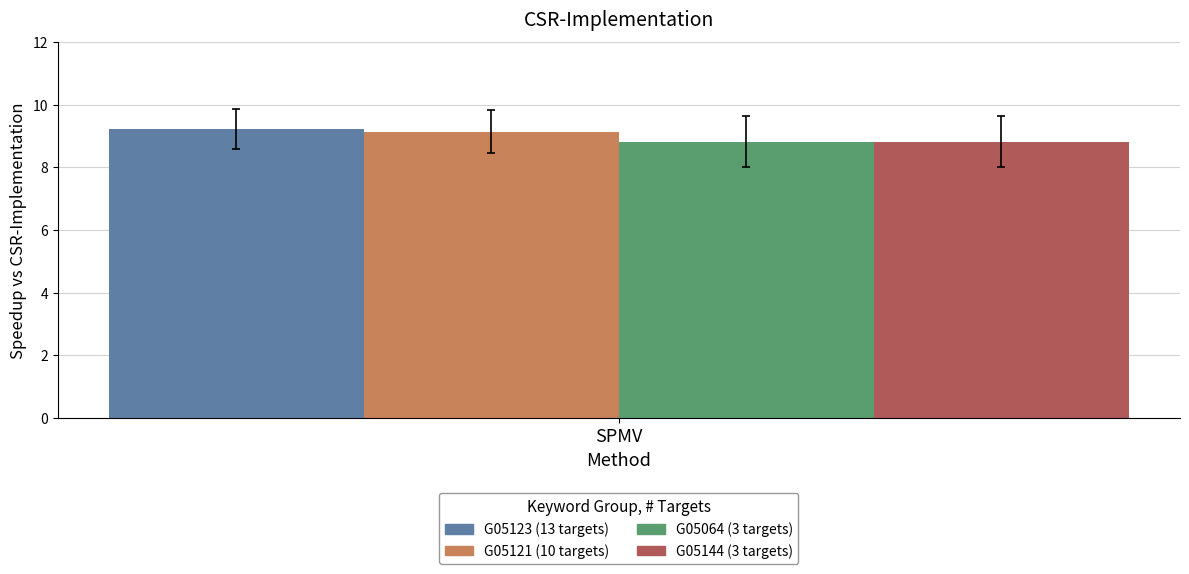

Reading left to right, extract all data points from this chart.

G05123: SPMV=9.2
G05121: SPMV=9.1
G05064: SPMV=8.8
G05144: SPMV=8.8